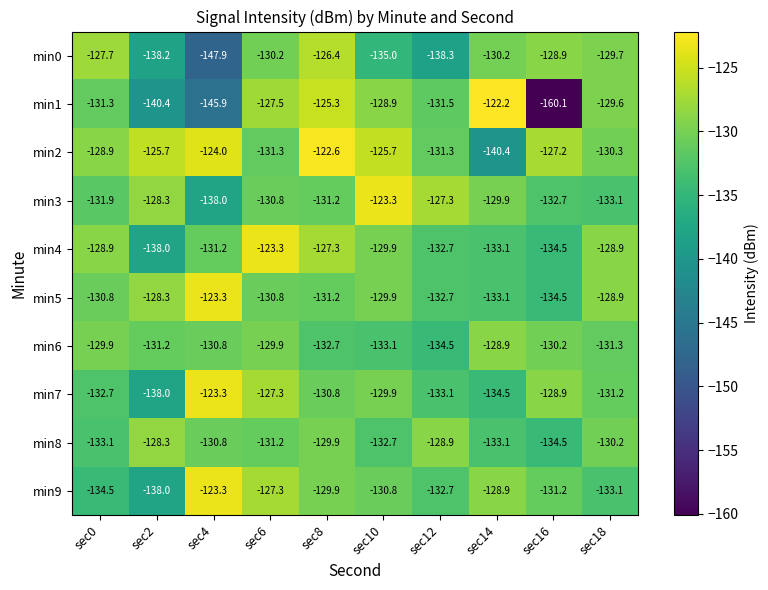

What is the sum of the min0 values at sec12 and sec4?

-286.2